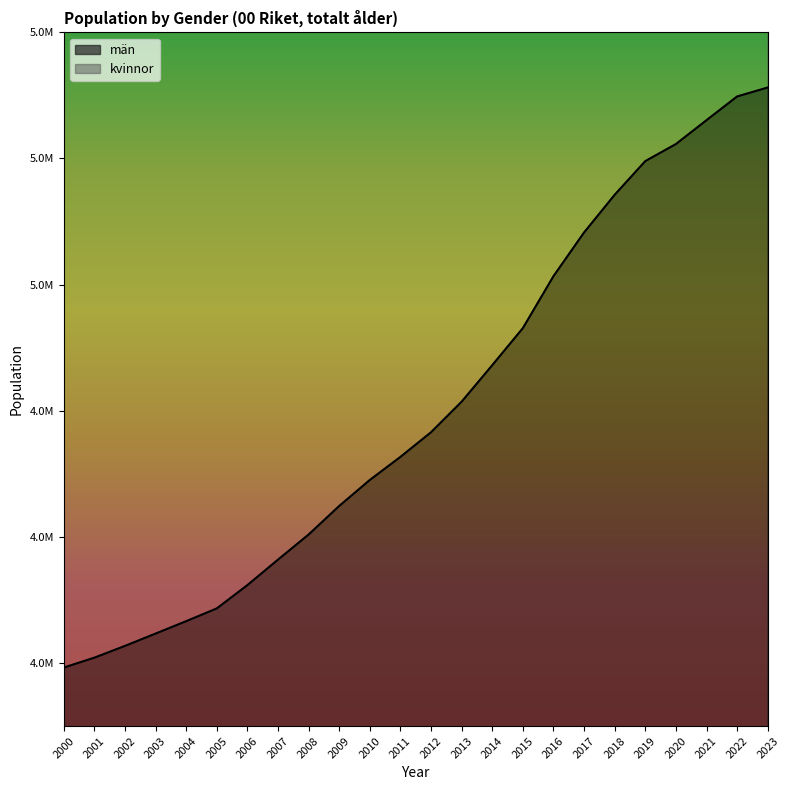

Which series has the largest range (max minus min)?

kvinnor